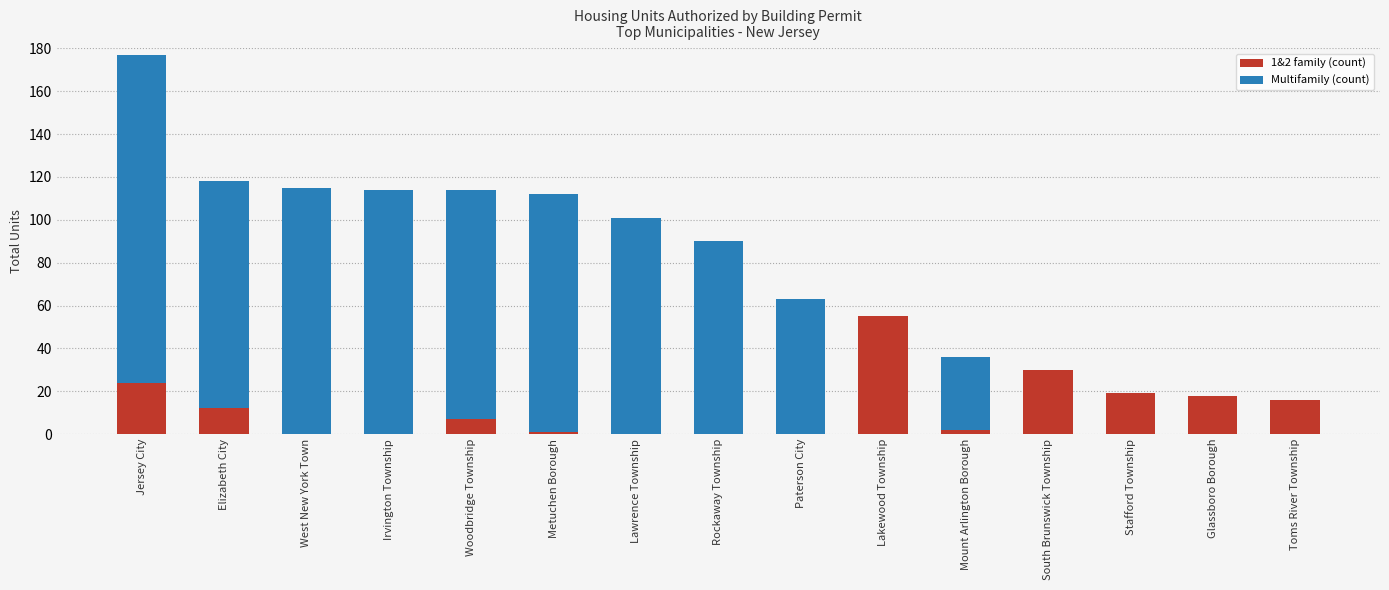

At which category is the sum across all series the highest?

Jersey City